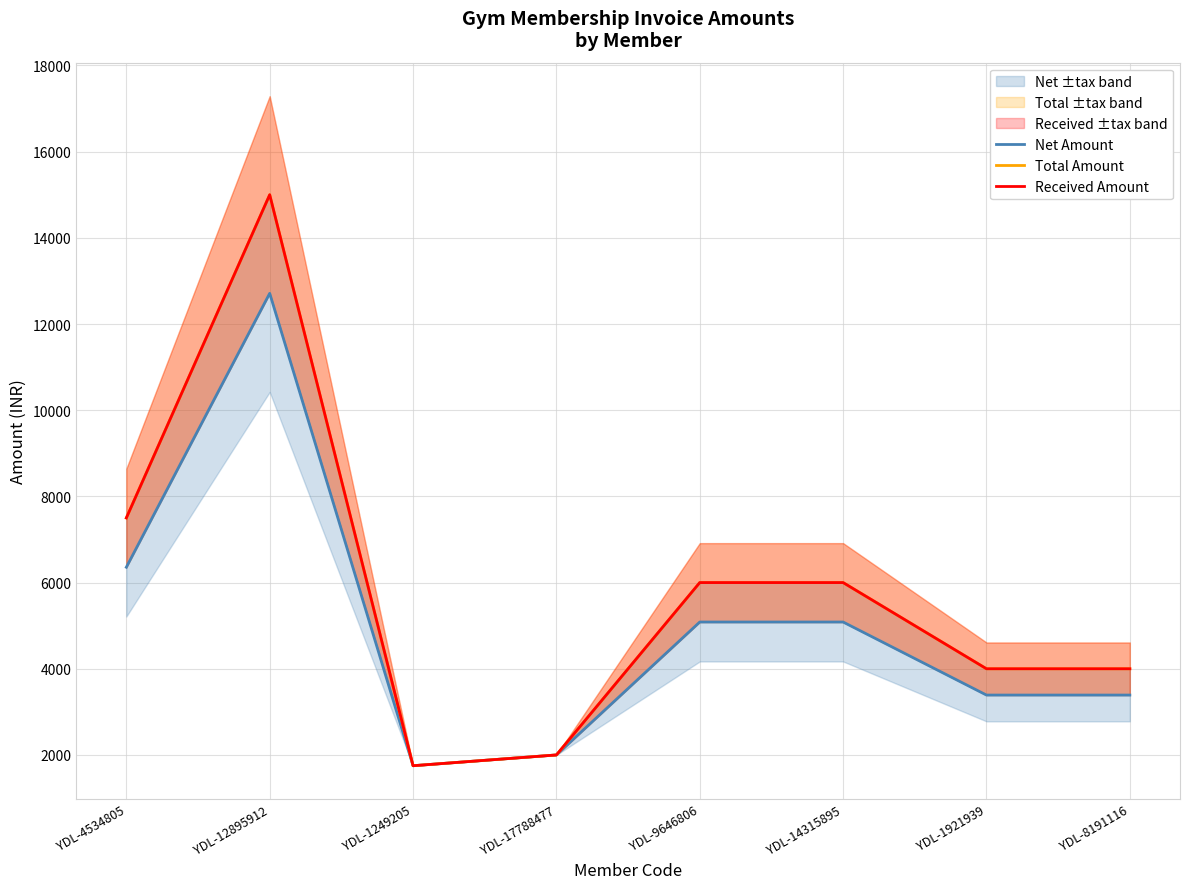

What is the total value across all series at YDL-4534805?

21355.9